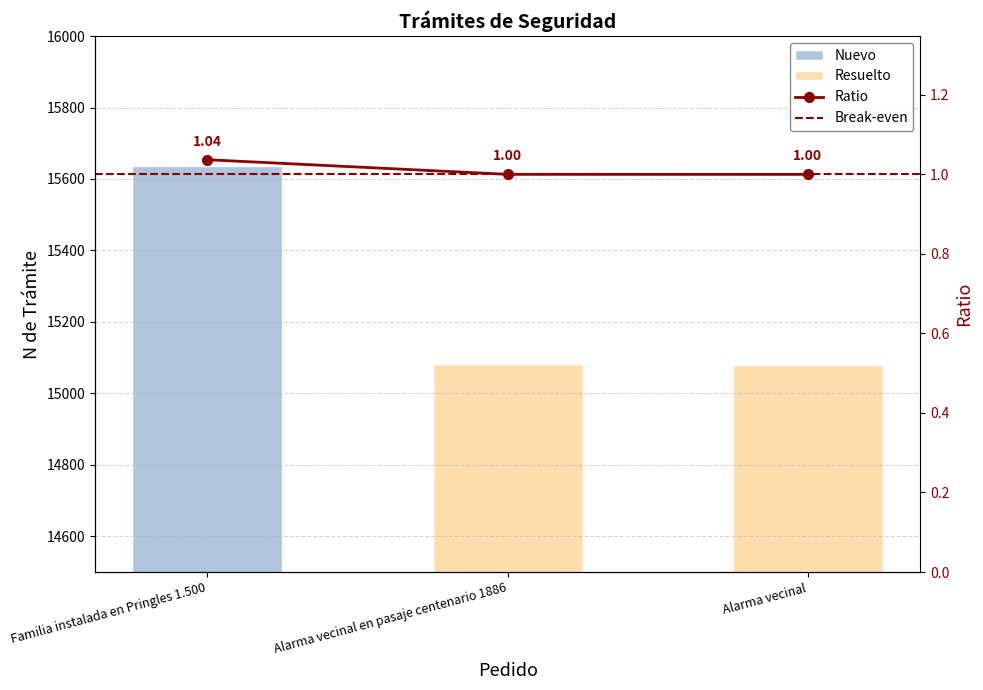

What is the label of the 1st bar from the left?

Familia instalada en Pringles 1.500